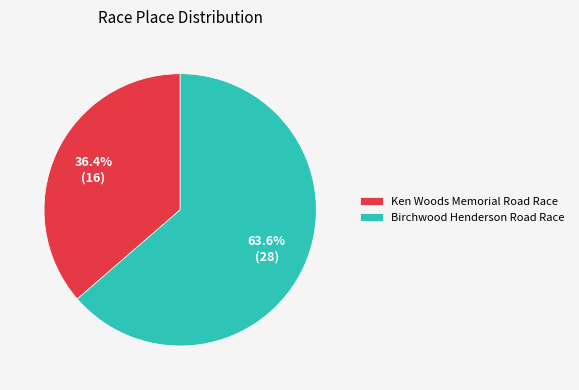

Is there any slice that represents more than half of the pie?

Yes